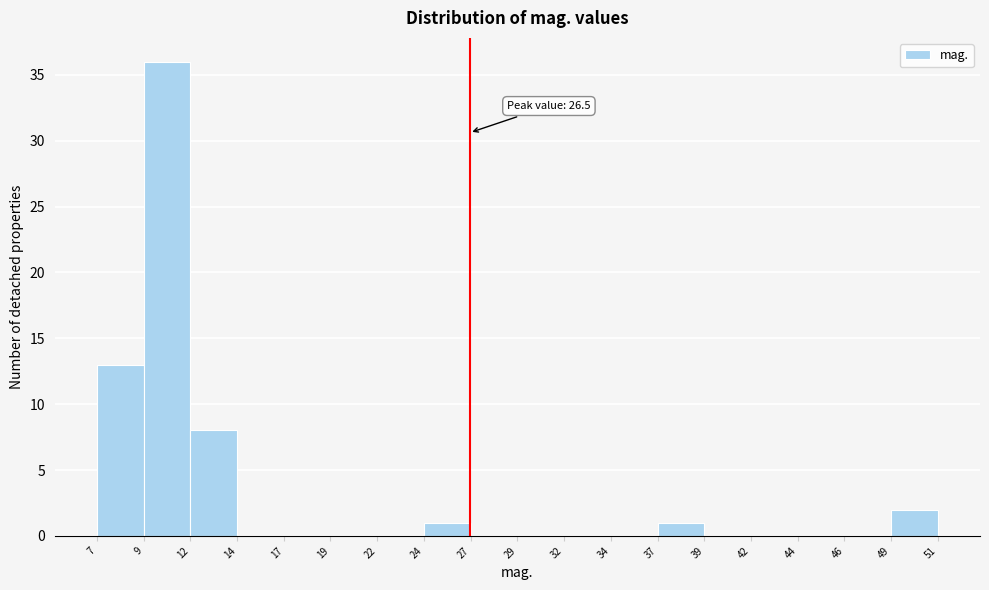

Over which range of the x-axis is the bar tallest?

9 to 12